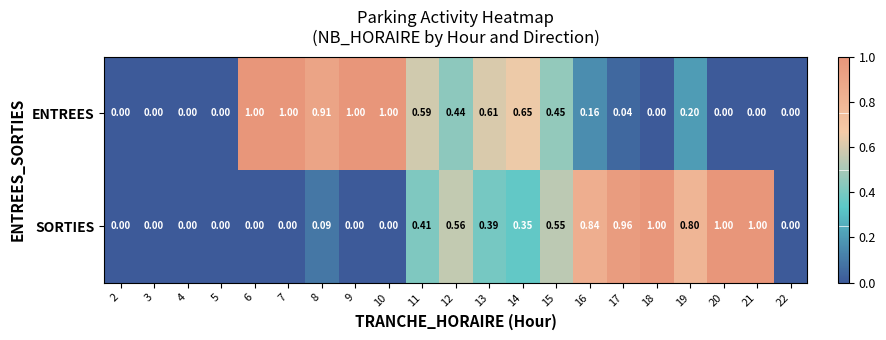

Which series has the largest total across all categories?

ENTREES